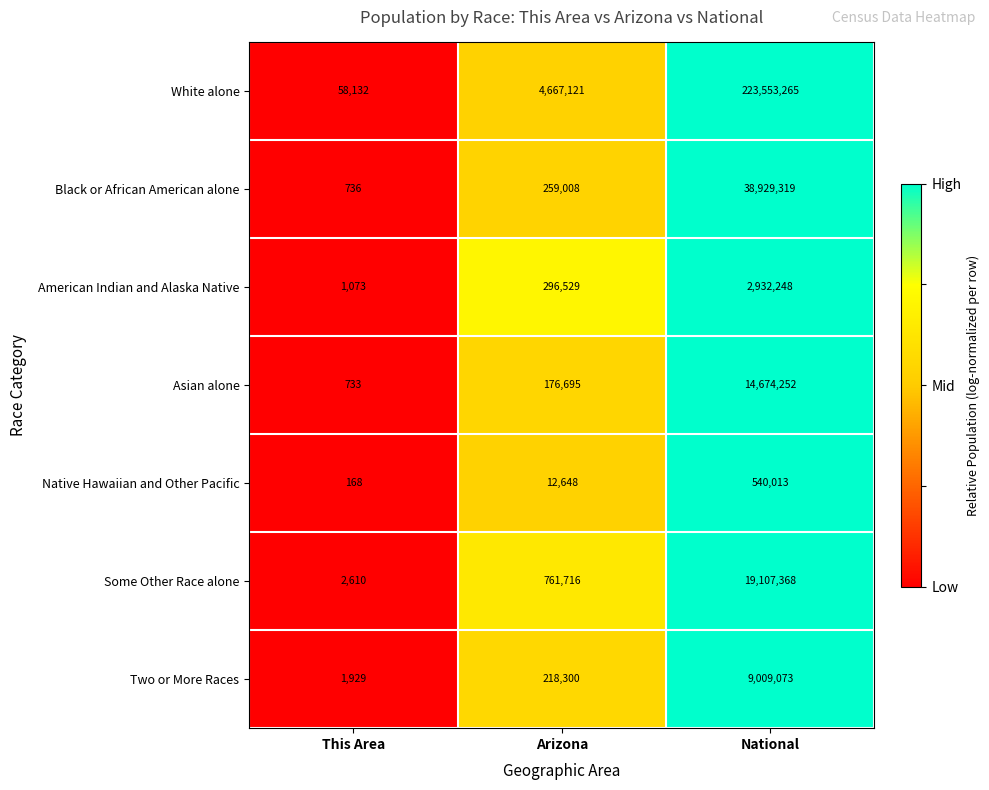

What is the maximum value for White alone?

223553265